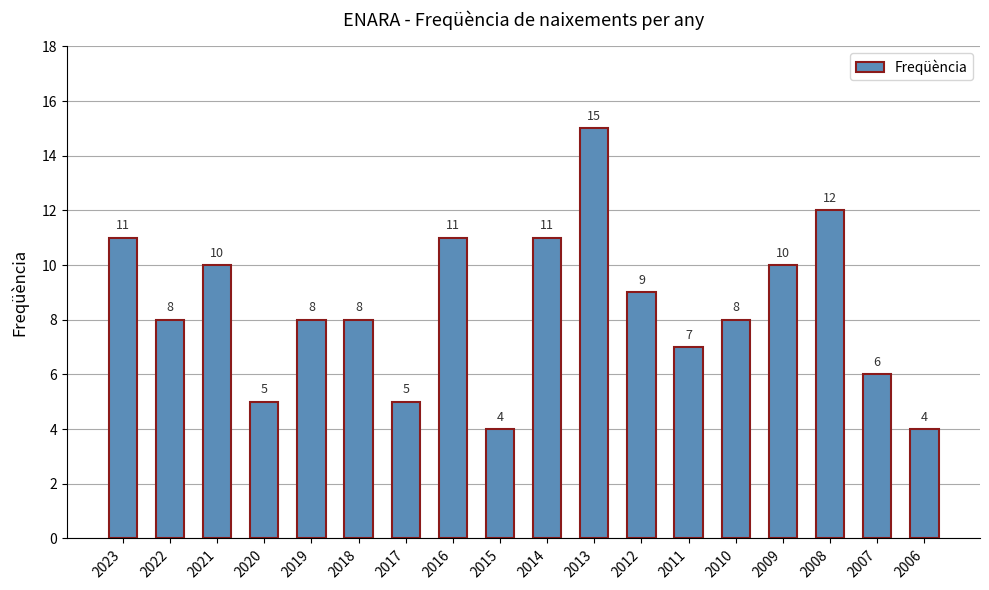

What is the value of the 7th bar from the left?

5